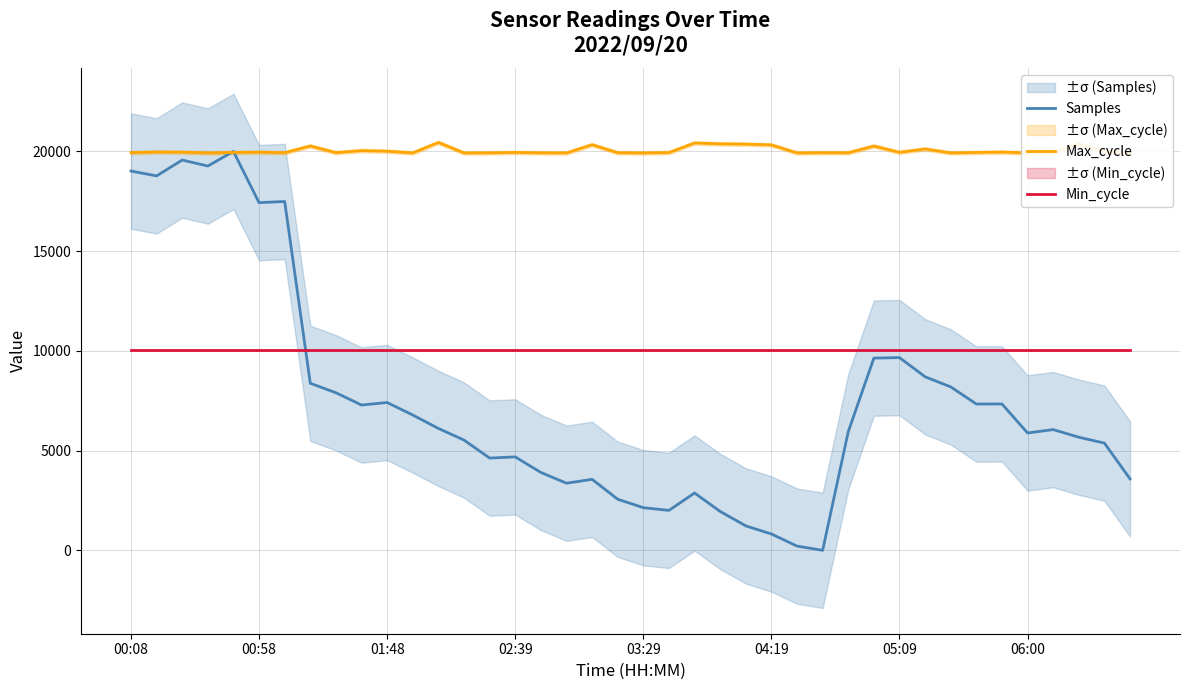

True or false: Min_cycle and Max_cycle cross at least once.

False